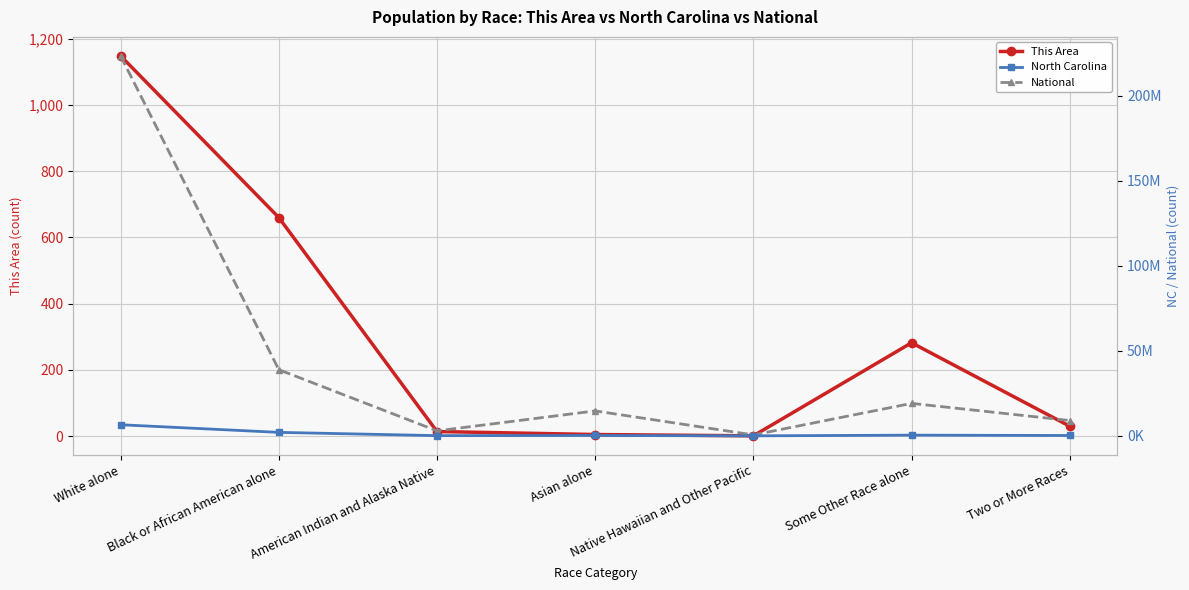

Where does the North Carolina series first go above 208962?

White alone